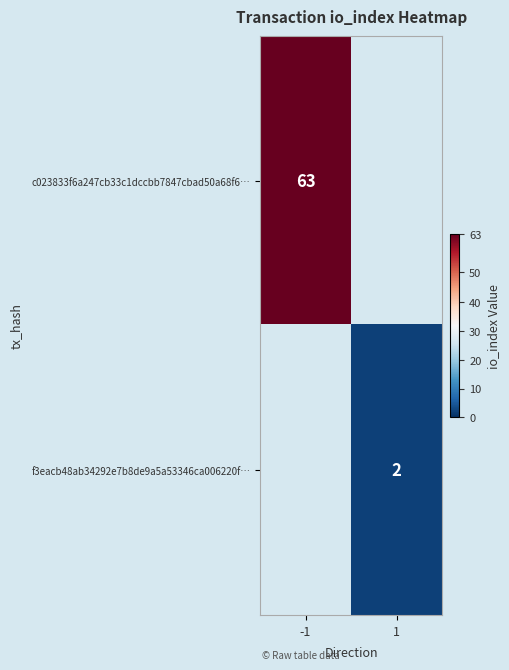

At how many categories does at least one series exceed 52?

1